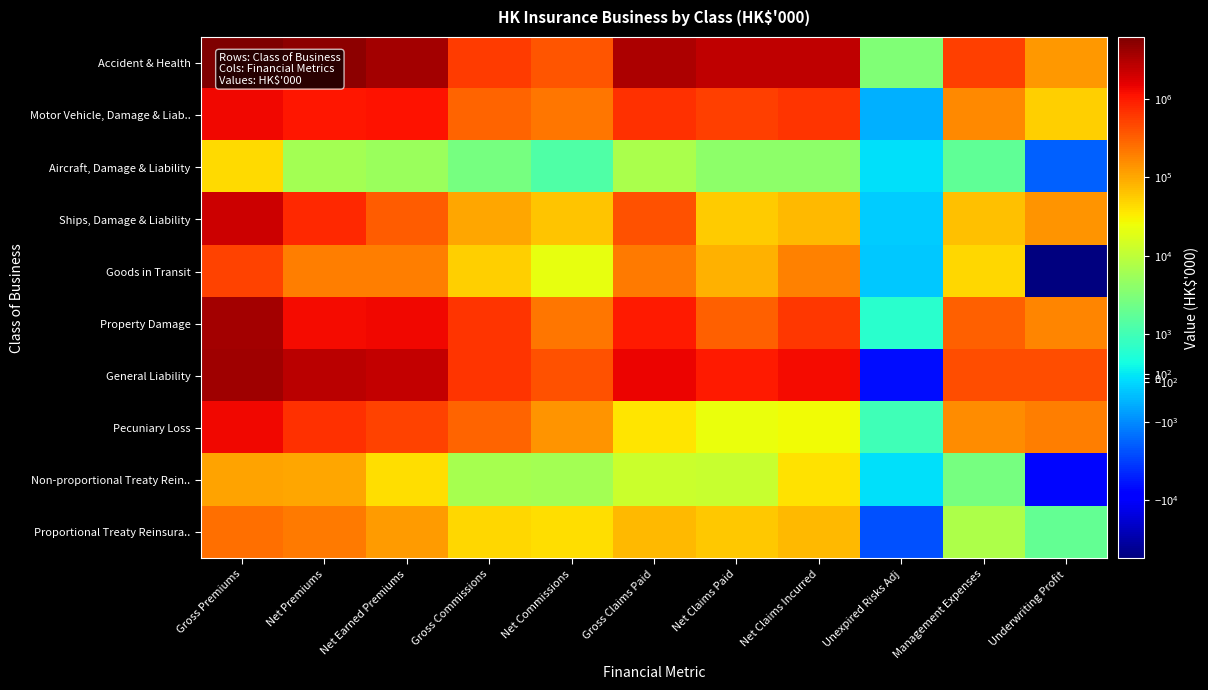

Reading right to left, transcribe all the data shown in this chart.

Accident & Health: Underwriting Profit=132426	Management Expenses=538241	Unexpired Risks Adj=3205	Net Claims Incurred=2543630	Net Claims Paid=2623601	Gross Claims Paid=3342911	Net Commissions=378819	Gross Commissions=560989	Net Earned Premiums=3596321	Net Premiums=4982092	Gross Premiums=6095862
Motor Vehicle, Damage & Liab..: Underwriting Profit=52731	Management Expenses=162309	Unexpired Risks Adj=-547	Net Claims Incurred=649303	Net Claims Paid=550946	Gross Claims Paid=680017	Net Commissions=220898	Gross Commissions=293259	Net Earned Premiums=1084694	Net Premiums=1077363	Gross Premiums=1326772
Aircraft, Damage & Liability: Underwriting Profit=-1936	Management Expenses=1736	Unexpired Risks Adj=0	Net Claims Incurred=4126	Net Claims Paid=4104	Gross Claims Paid=7049	Net Commissions=1288	Gross Commissions=2672	Net Earned Premiums=5214	Net Premiums=6055	Gross Premiums=43217
Ships, Damage & Liability: Underwriting Profit=141107	Management Expenses=65268	Unexpired Risks Adj=-241	Net Claims Incurred=73956	Net Claims Paid=55646	Gross Claims Paid=409848	Net Commissions=61640	Gross Commissions=101569	Net Earned Premiums=341730	Net Premiums=777997	Gross Premiums=2146824
Goods in Transit: Underwriting Profit=-55058	Management Expenses=47930	Unexpired Risks Adj=-298	Net Claims Incurred=187513	Net Claims Paid=83518	Gross Claims Paid=206742	Net Commissions=21426	Gross Commissions=53920	Net Earned Premiums=201513	Net Premiums=191823	Gross Premiums=520489
Property Damage: Underwriting Profit=173225	Management Expenses=324985	Unexpired Risks Adj=638	Net Claims Incurred=598843	Net Claims Paid=319471	Gross Claims Paid=985555	Net Commissions=215768	Gross Commissions=636910	Net Earned Premiums=1313459	Net Premiums=1239956	Gross Premiums=3587063
General Liability: Underwriting Profit=427643	Management Expenses=436586	Unexpired Risks Adj=-6442	Net Claims Incurred=1218674	Net Claims Paid=986733	Gross Claims Paid=1405621	Net Commissions=402195	Gross Commissions=664644	Net Earned Premiums=2478656	Net Premiums=2682961	Gross Premiums=3910312
Pecuniary Loss: Underwriting Profit=198634	Management Expenses=152657	Unexpired Risks Adj=999	Net Claims Incurred=26458	Net Claims Paid=23606	Gross Claims Paid=36914	Net Commissions=135229	Gross Commissions=301242	Net Earned Premiums=513977	Net Premiums=694866	Gross Premiums=1339510
Non-proportional Treaty Rein..: Underwriting Profit=-7510	Management Expenses=2749	Unexpired Risks Adj=0	Net Claims Incurred=39008	Net Claims Paid=11704	Gross Claims Paid=12624	Net Commissions=6252	Gross Commissions=6553	Net Earned Premiums=40499	Net Premiums=103771	Gross Premiums=109029
Proportional Treaty Reinsura..: Underwriting Profit=1824	Management Expenses=7449	Unexpired Risks Adj=-2383	Net Claims Incurred=75007	Net Claims Paid=61178	Gross Claims Paid=74432	Net Commissions=41875	Gross Commissions=46669	Net Earned Premiums=123772	Net Premiums=208667	Gross Premiums=248060